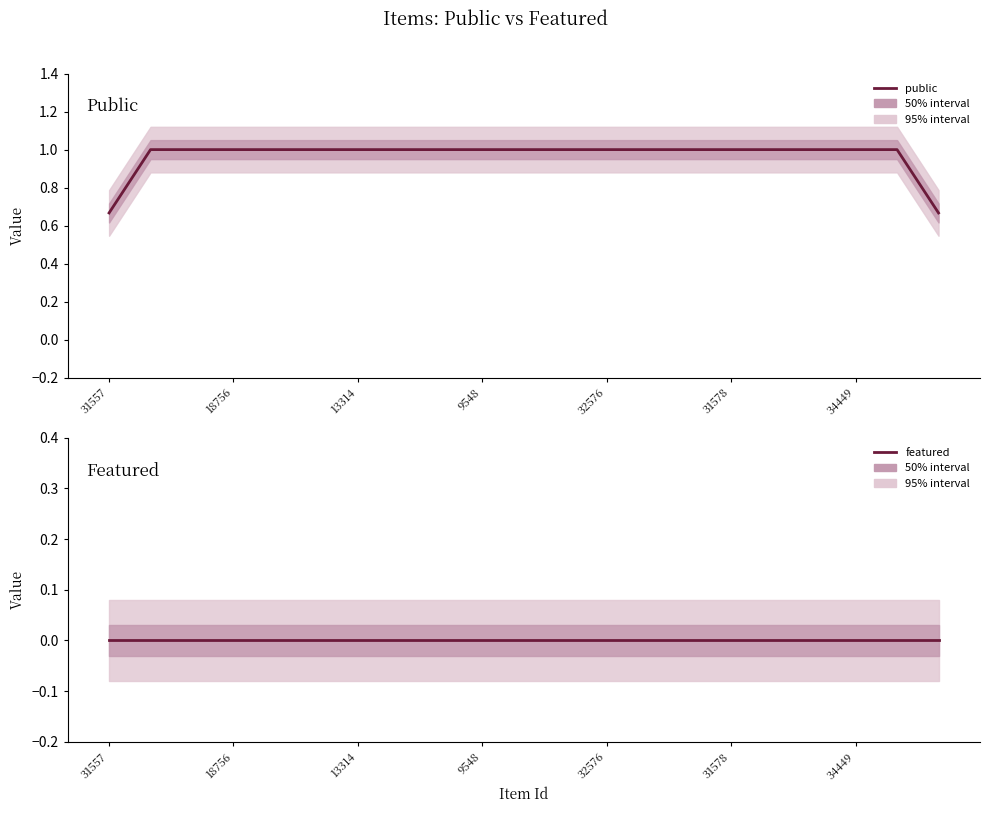

What is the spread (max minus min) of values at 14?

1.0